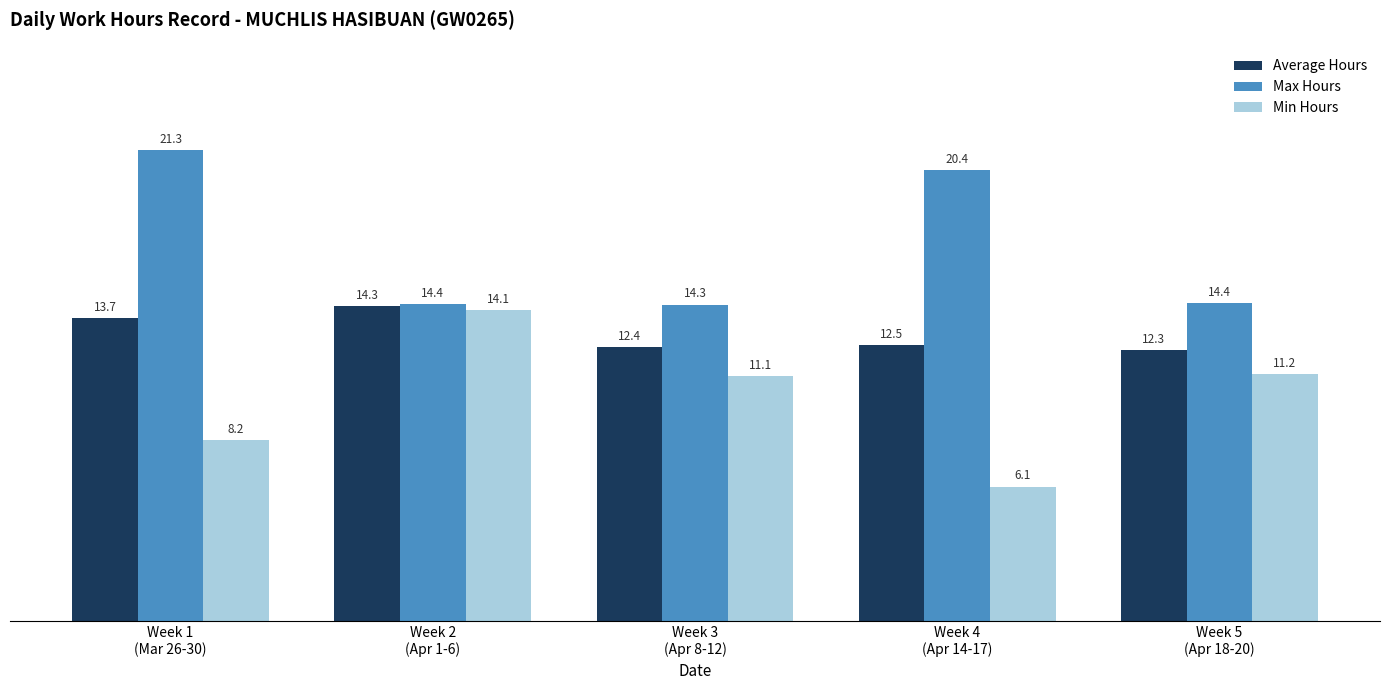

What is the difference between the maximum and minimum values in the Average Hours series?

2.0